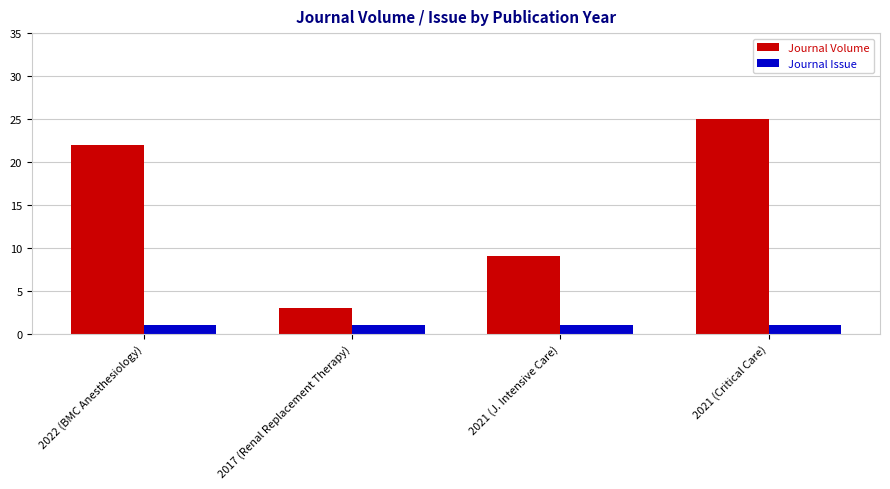

What is the spread (max minus min) of values at 2021 (J. Intensive Care)?

8